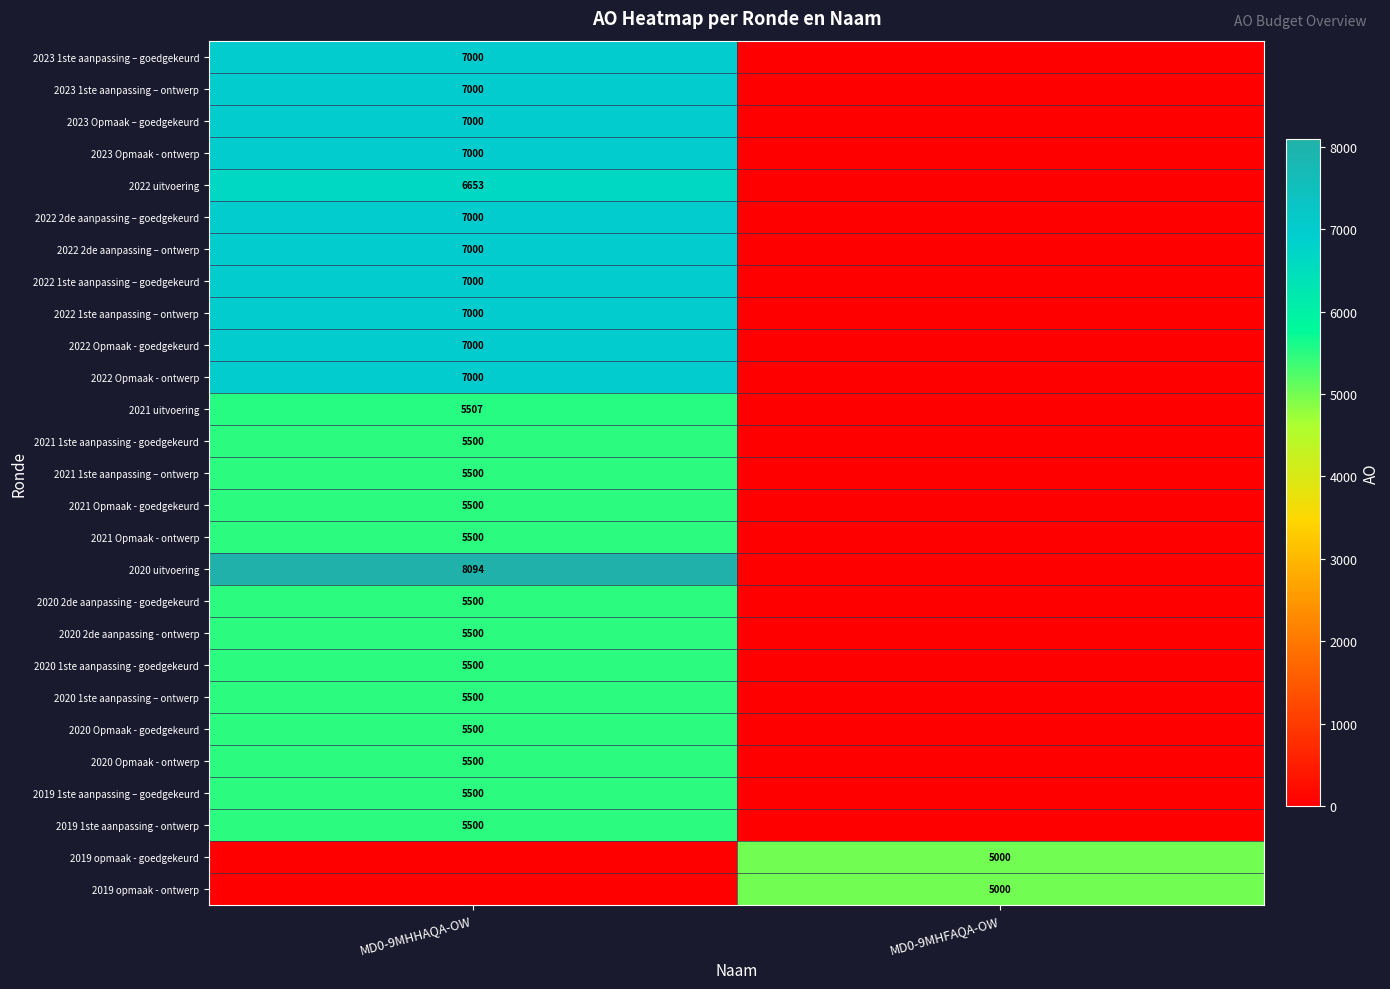

True or false: 2019 opmaak - ontwerp has a value of 1505 at MD0-9MHFAQA-OW.

False